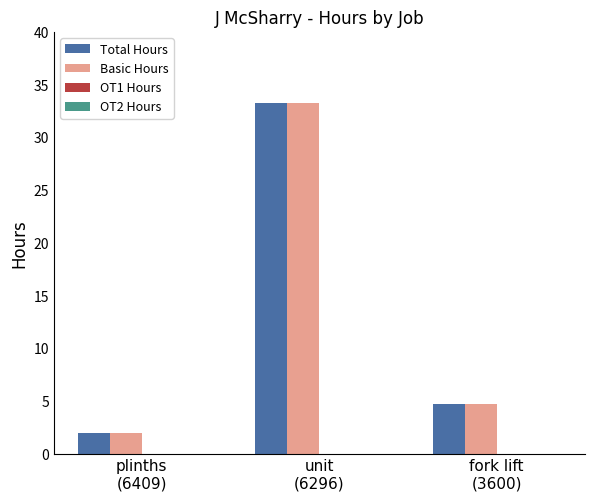

What is the minimum value shown in the chart?

2.0